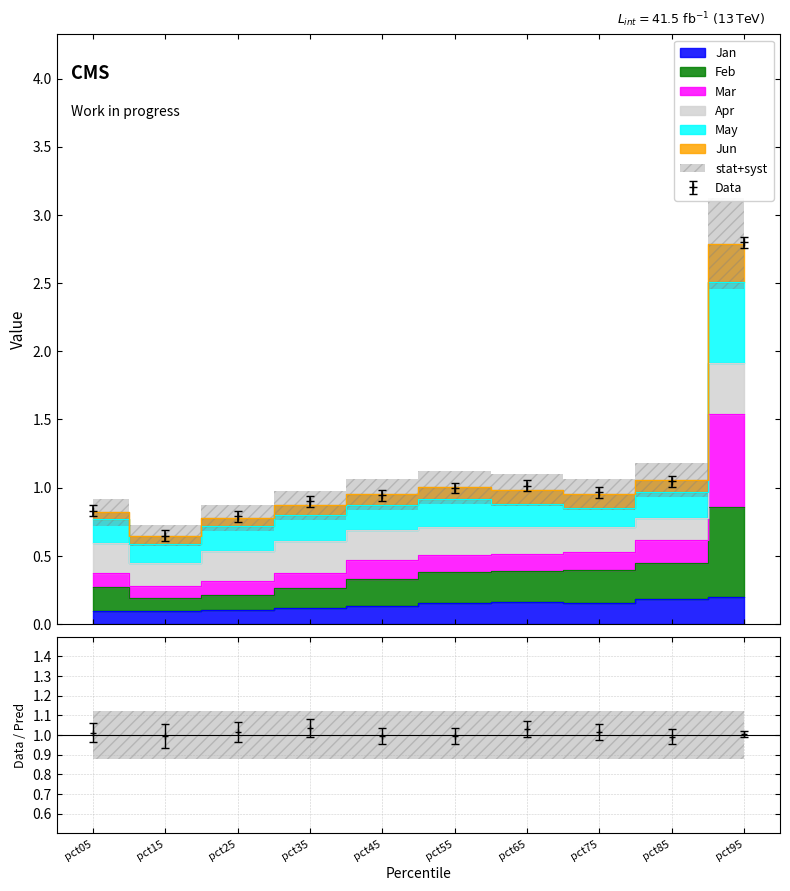

Which label corresponds to the largest value in the chart?

pct95